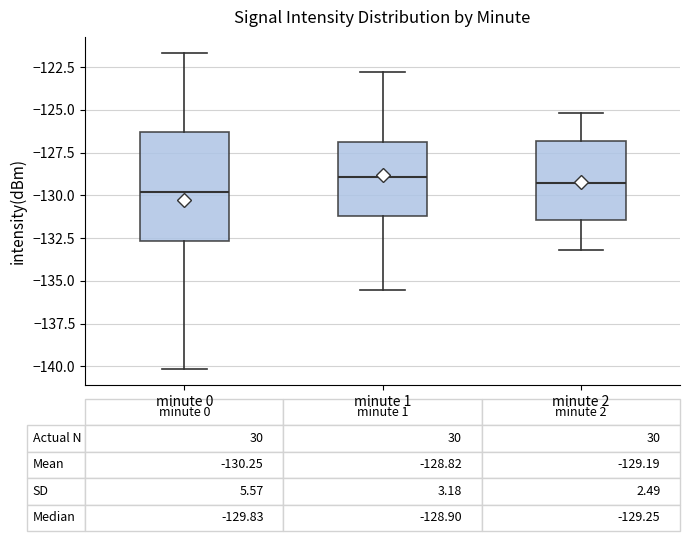

Which box has the lowest median line?

minute 0